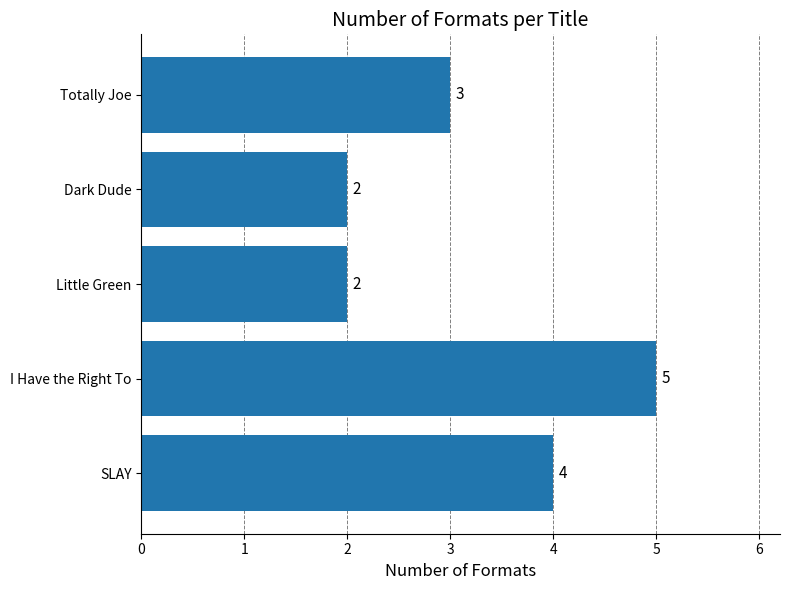

What is the average value?

3